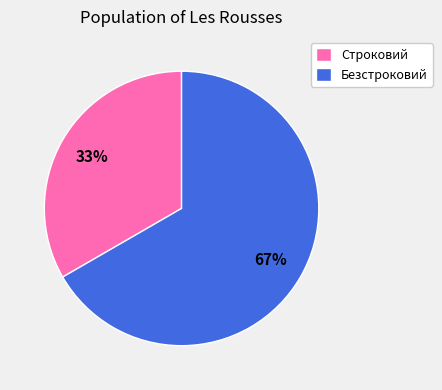

To the nearest percent, what portion does Безстроковий represent?

67%